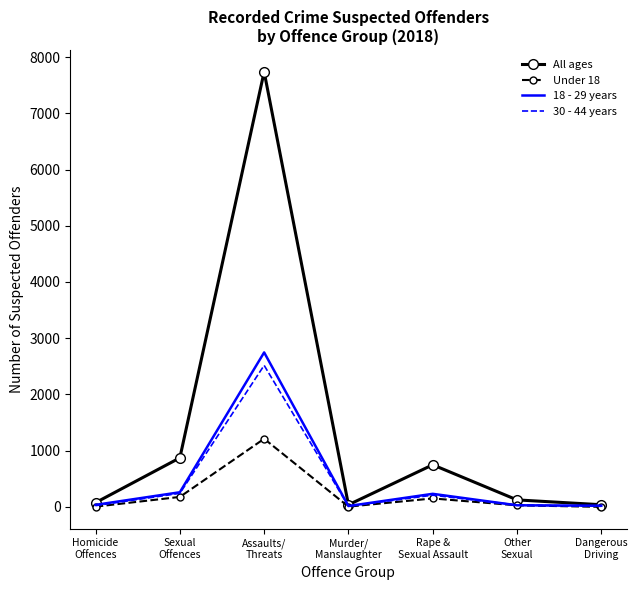

Is it true that 30 - 44 years equals 241 at Sexual
Offences?

True